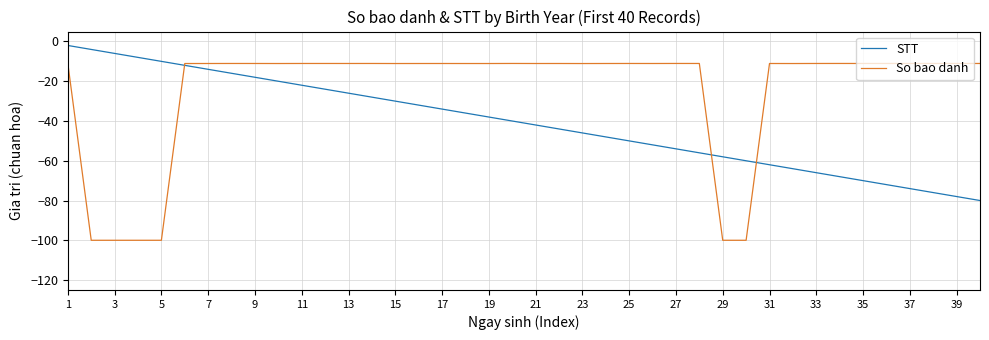

List the series in order of their overall mean, lowest first.

STT, So bao danh